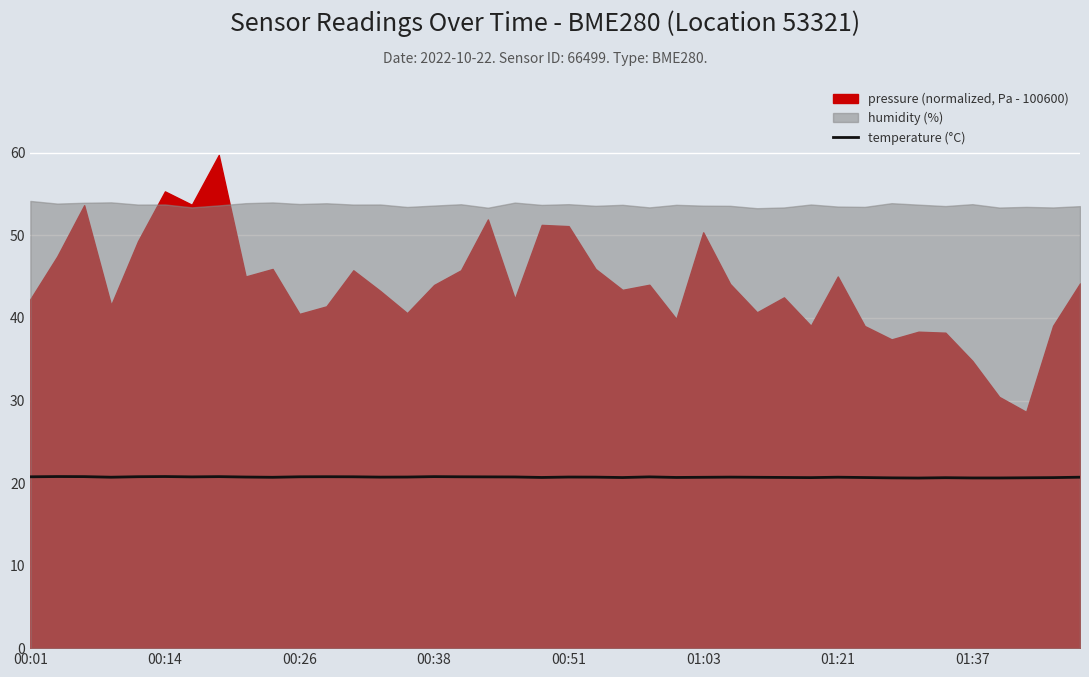

What is the sum of the values at 14 and 19?

41.4